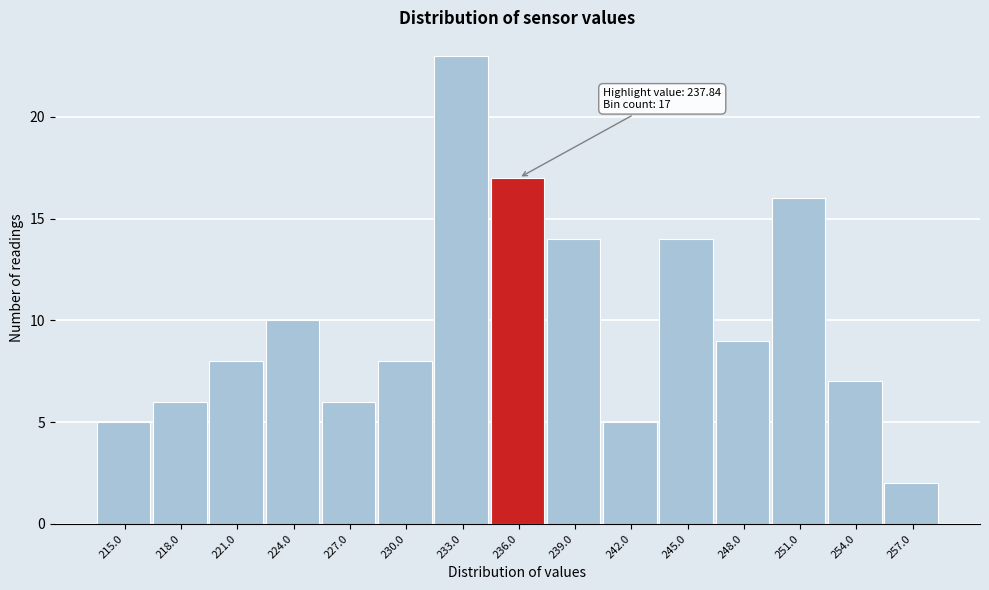

Reading right to left, extract all data points from this chart.

257.0=2	254.0=7	251.0=16	248.0=9	245.0=14	242.0=5	239.0=14	236.0=17	233.0=23	230.0=8	227.0=6	224.0=10	221.0=8	218.0=6	215.0=5